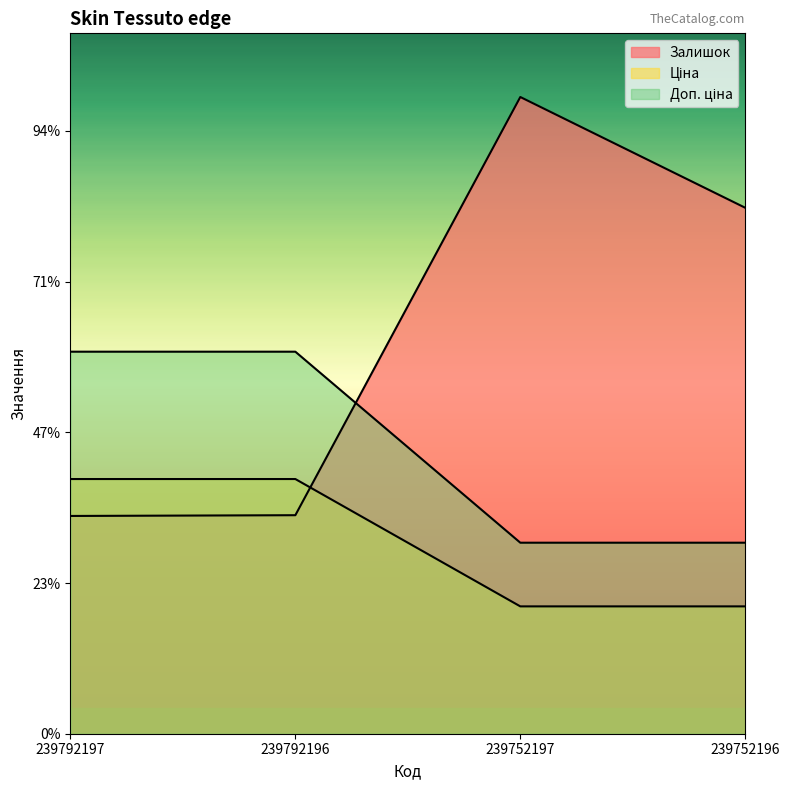

Is it true that Доп. ціна equals 253.5 at 239752197?

True